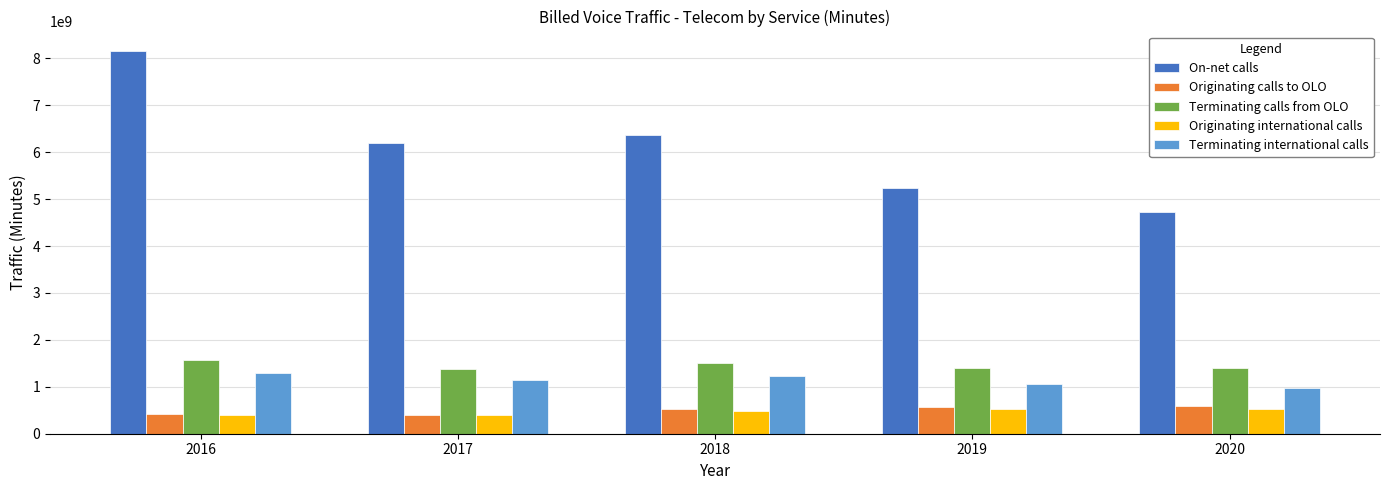

Between 2018 and 2020, which series saw the biggest shift?

On-net calls